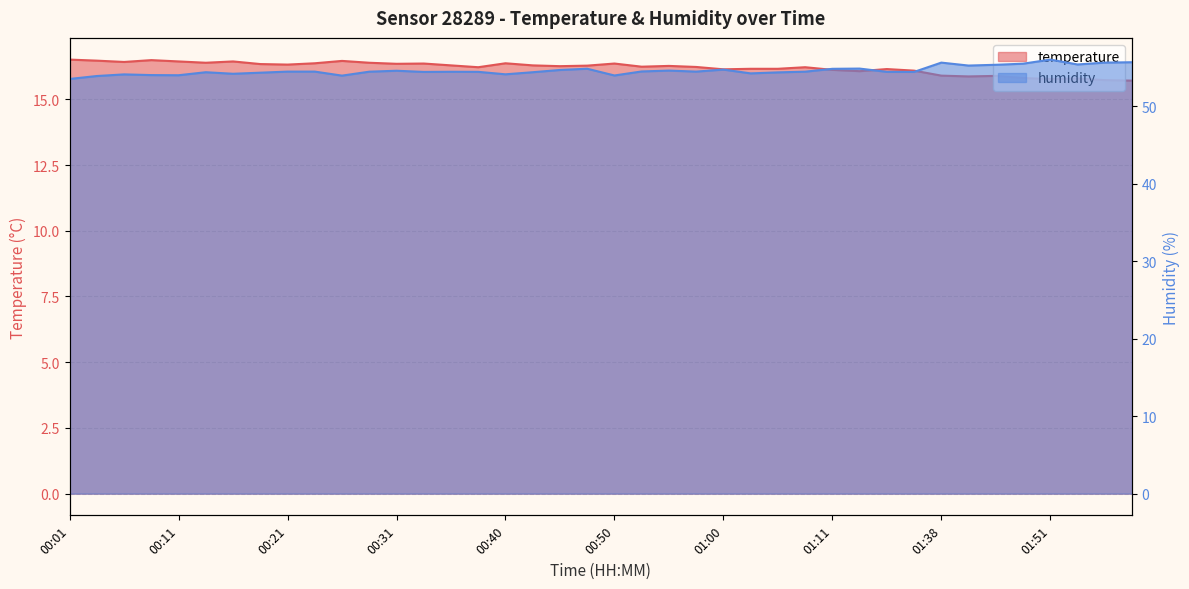

What is the value of the humidity point at the 39th from the left?

55.6